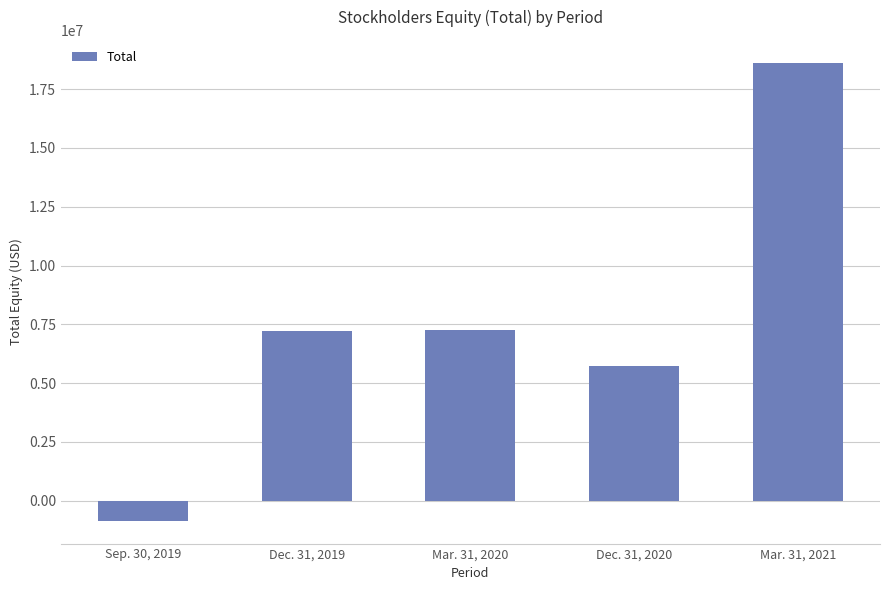

Where is the data nearest to the value 8885744?

Mar. 31, 2020